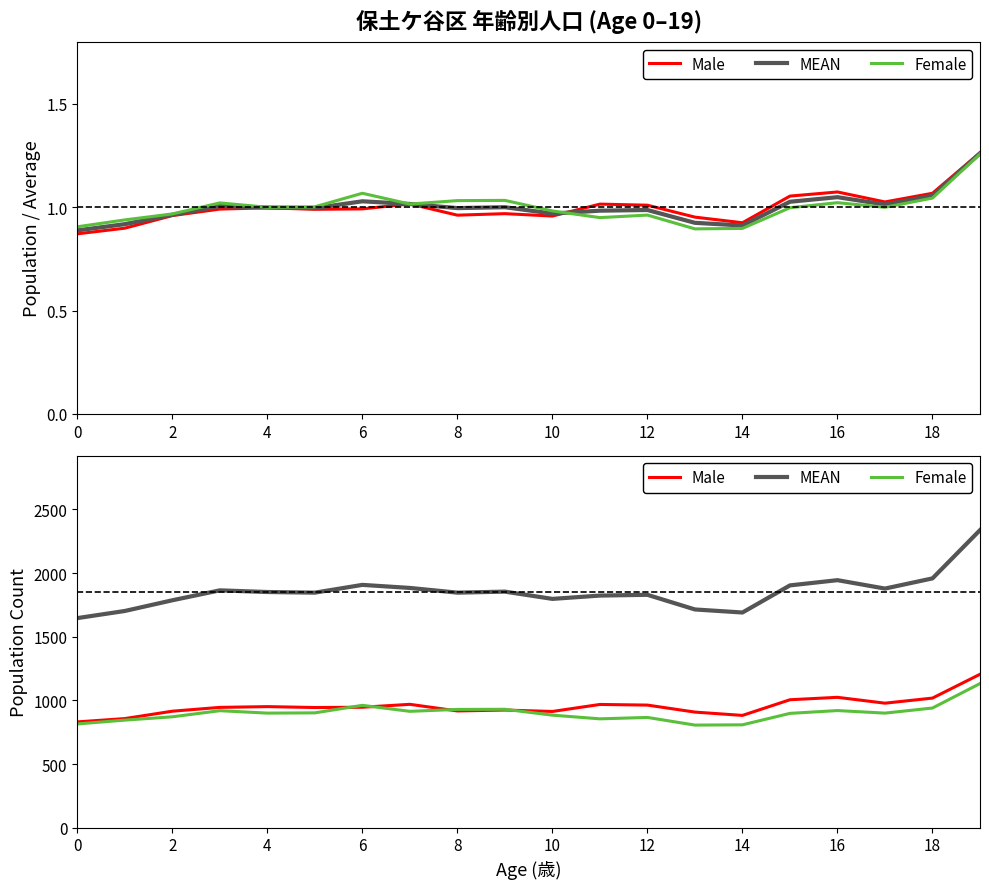

Between 8 and 18, which series saw the biggest shift?

Female